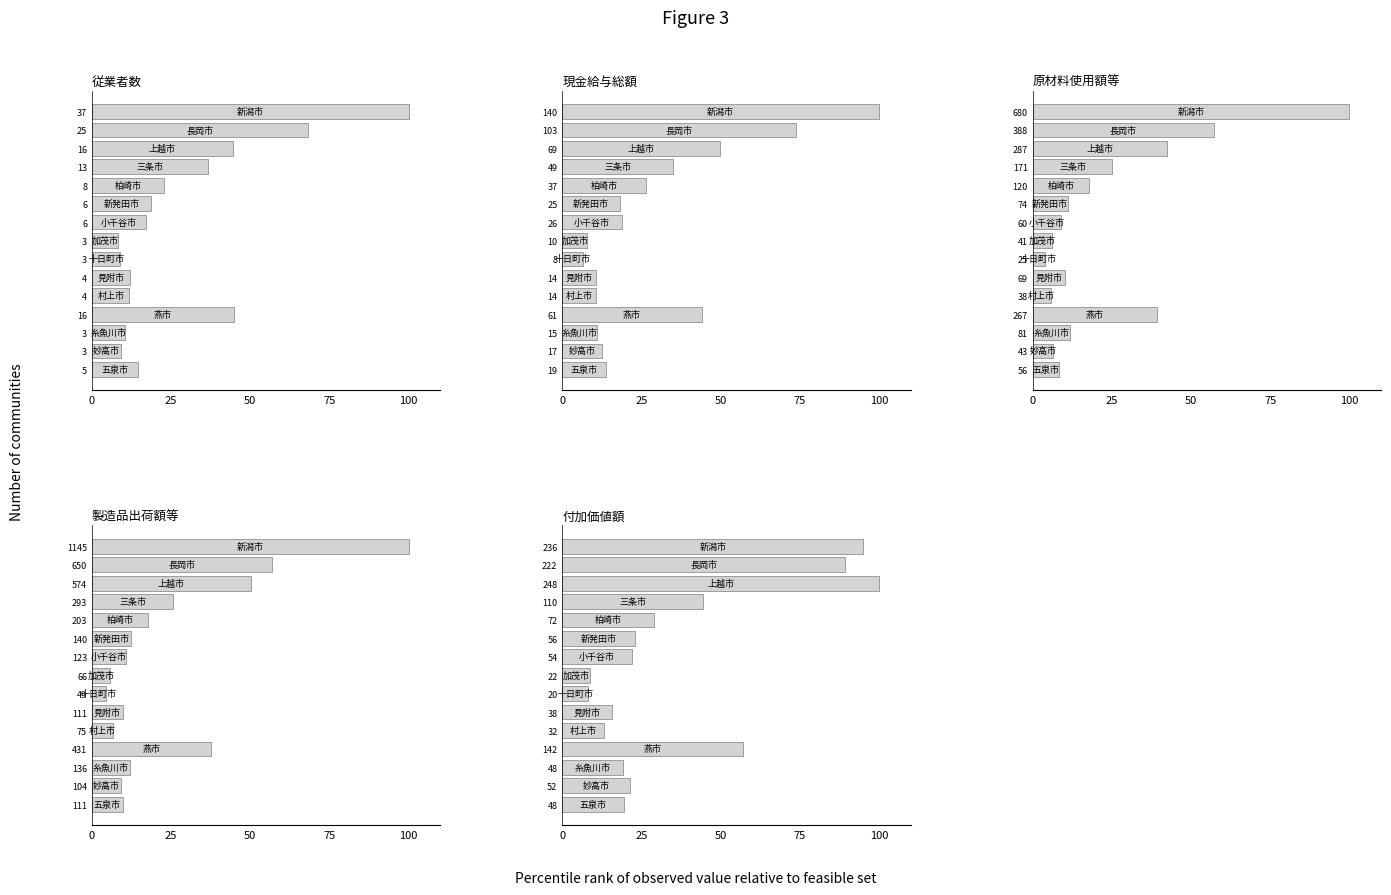

List the series in order of their peak value, highest first.

従業者数, 現金給与総額, 原材料使用額等, 製造品出荷額等, 付加価値額